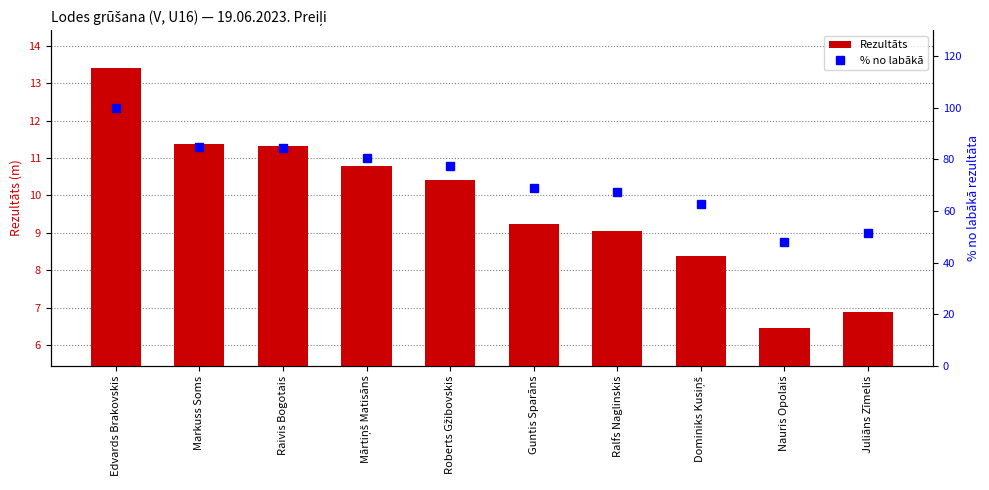

The value of Rezultāts at Roberts Gžibovskis is 10.4. True or false?

True